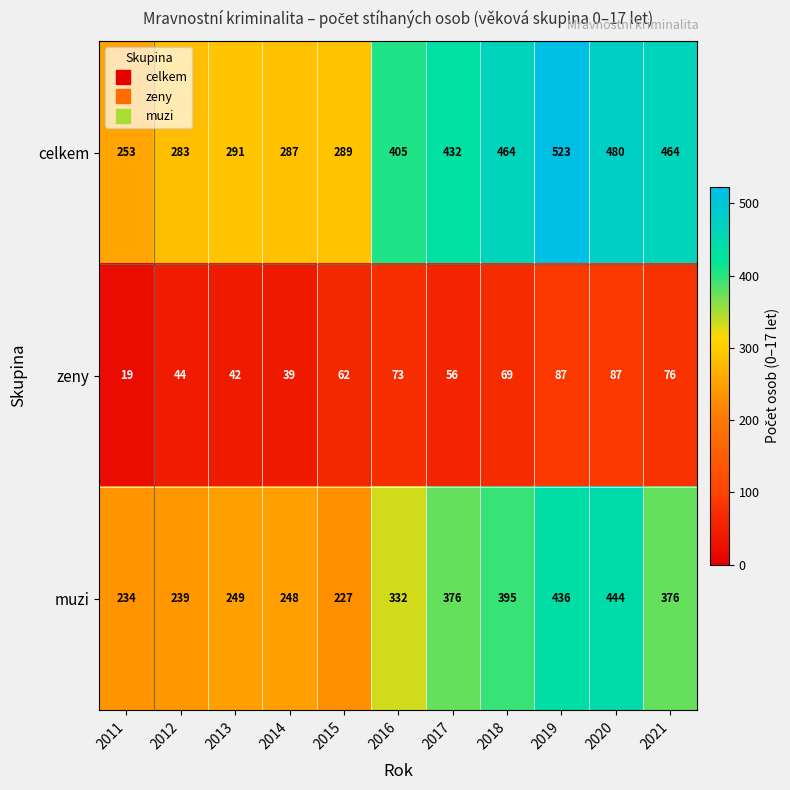

What is the total value across all series at 2015?

578